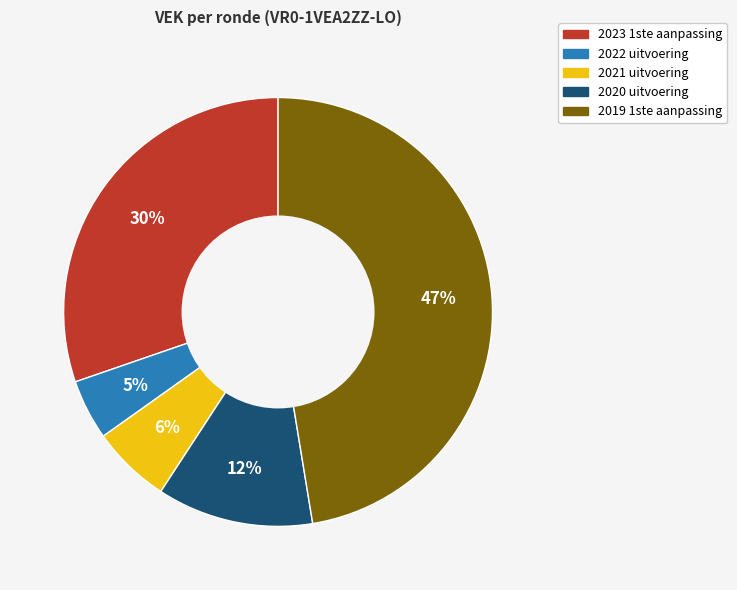

What percentage is the 2021 uitvoering slice, to the nearest percent?

6%